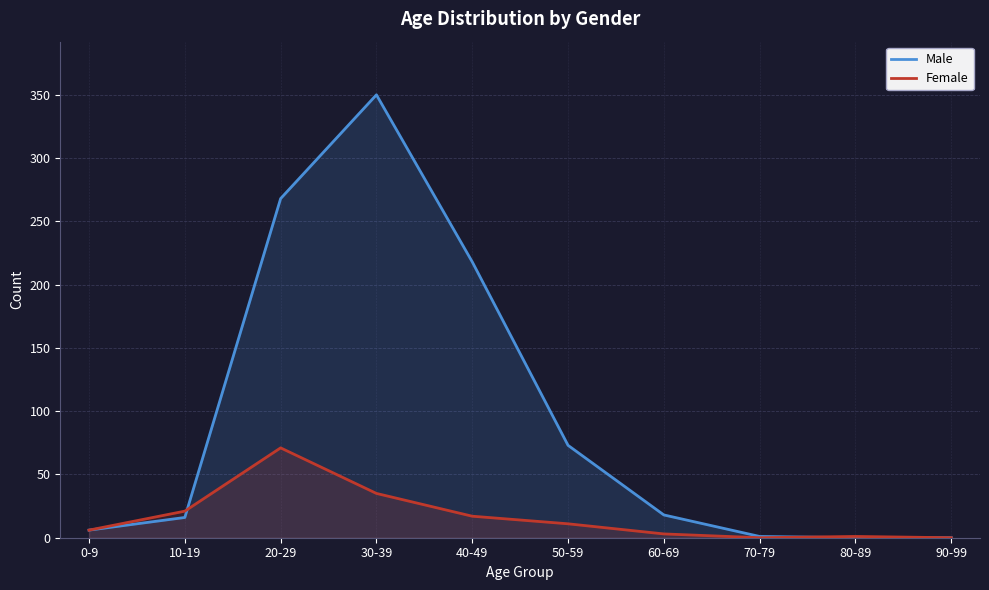

At which category is the sum across all series the highest?

30-39